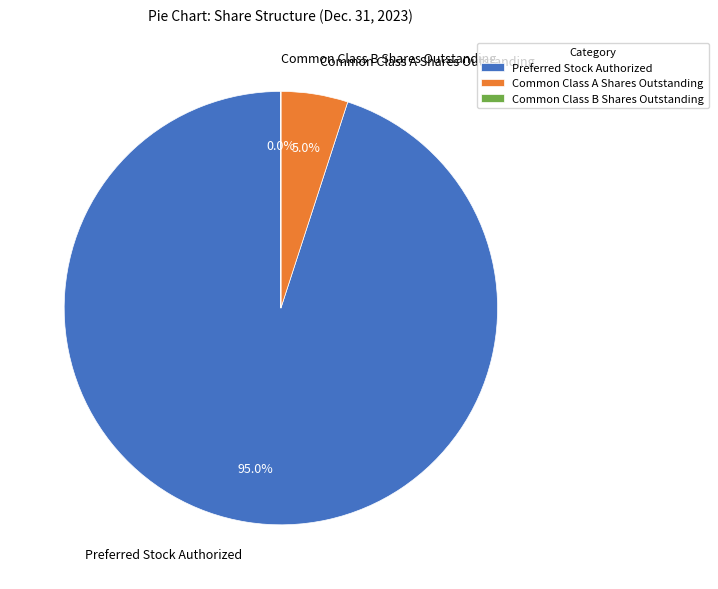

Is the sum of Common Class A Shares Outstanding and Preferred Stock Authorized greater than half?

Yes